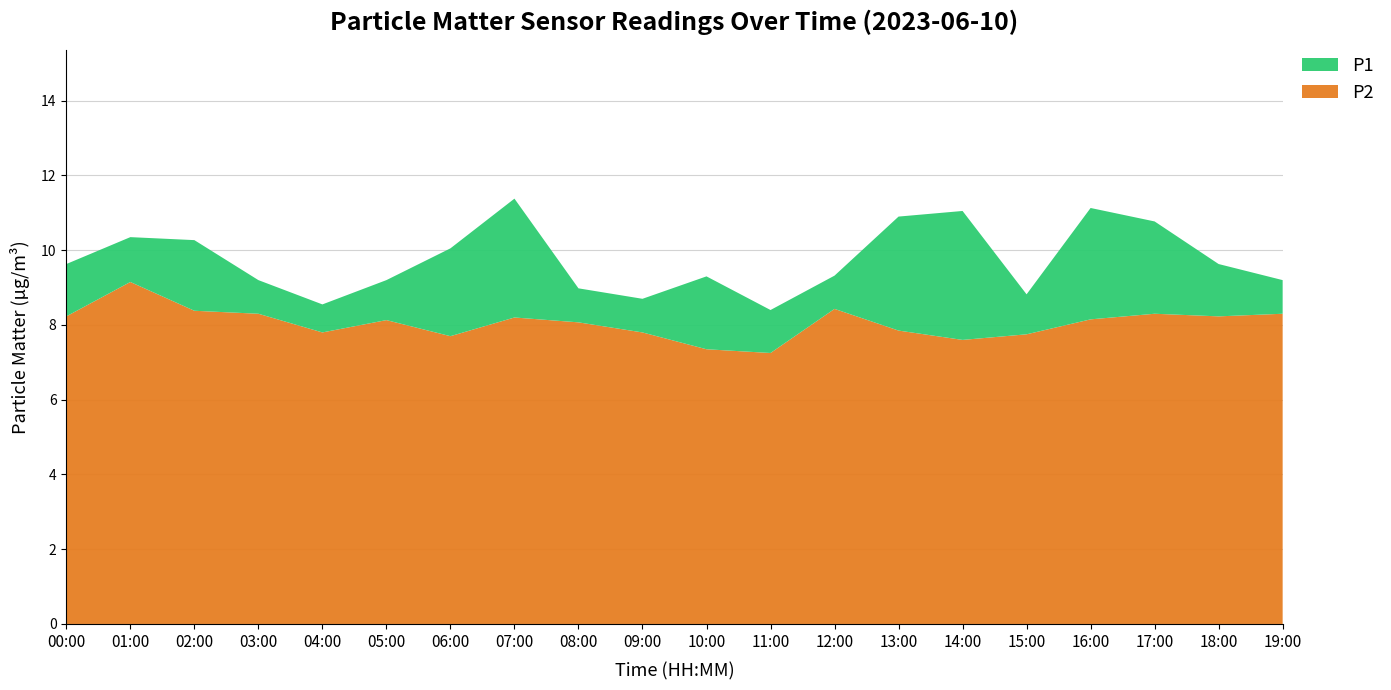

Reading right to left, transcribe all the data shown in this chart.

P1: 9.2	9.6	10.8	11.1	8.8	11.1	10.9	9.3	8.4	9.3	8.7	9.0	11.4	10.1	9.2	8.6	9.2	10.3	10.3	9.6
P2: 8.3	8.2	8.3	8.2	7.8	7.6	7.8	8.4	7.2	7.3	7.8	8.1	8.2	7.7	8.1	7.8	8.3	8.4	9.2	8.2